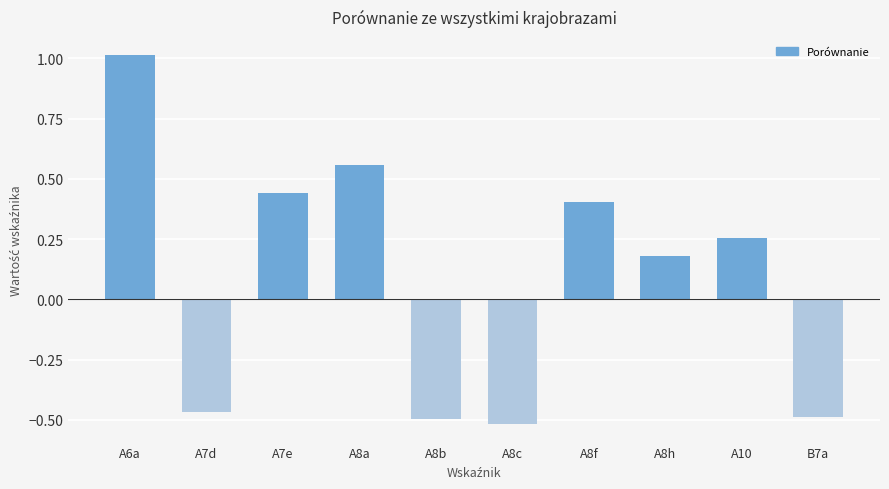

How many bars are there in total?

10